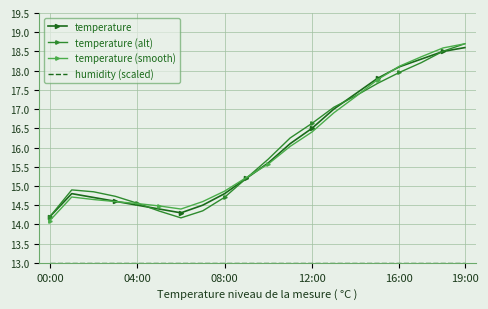

Count the number of categories in the chart.

20